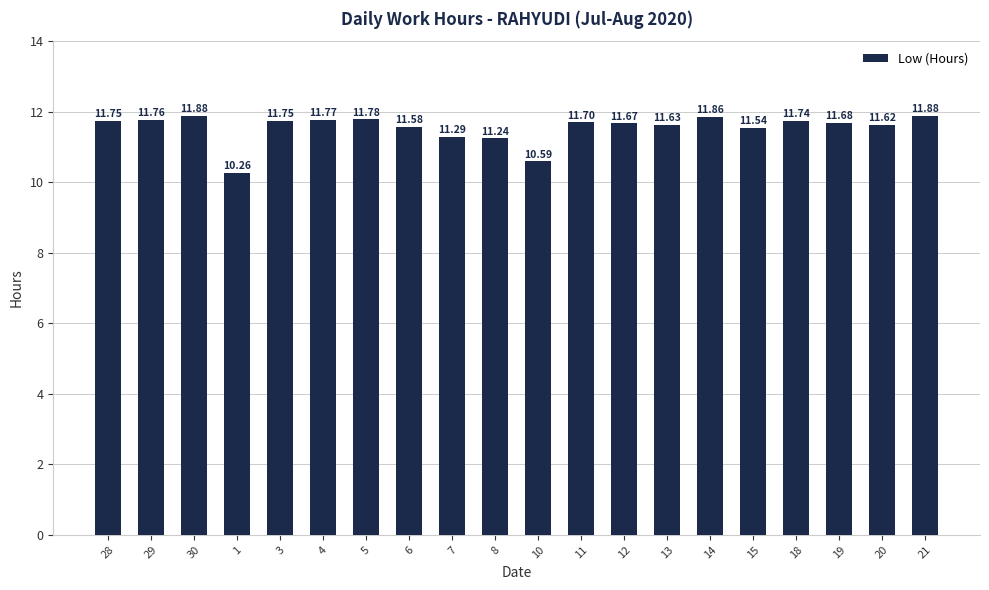

Read the value at 12.

11.7